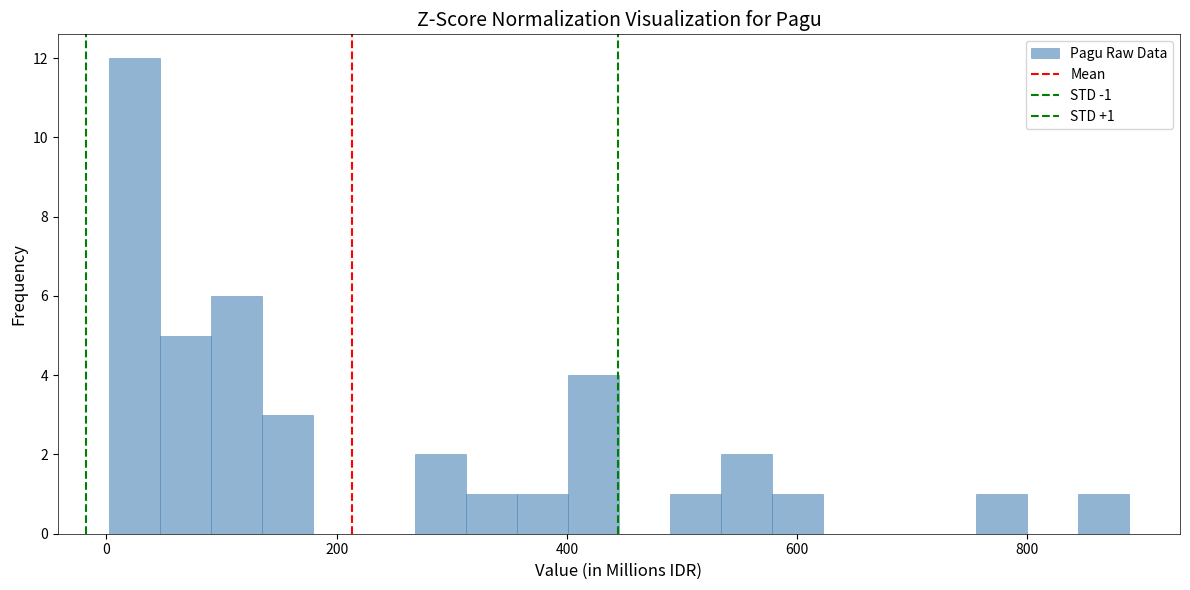

Read against the x-axis, roughly where is the centre of the tallest bar?

20